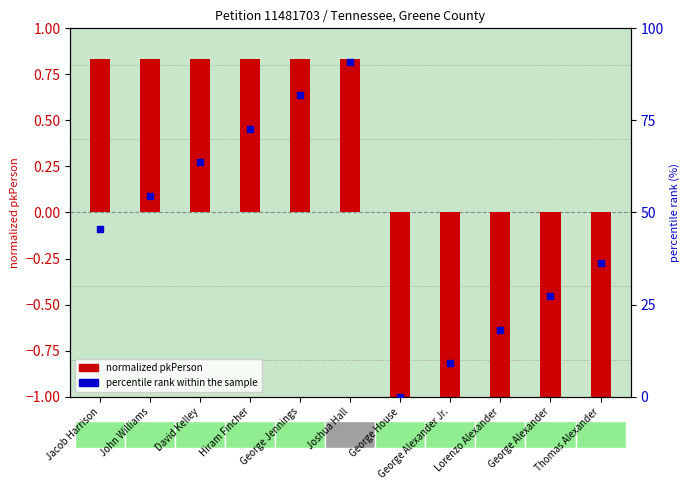

Which series has the largest total across all categories?

percentile rank within sample